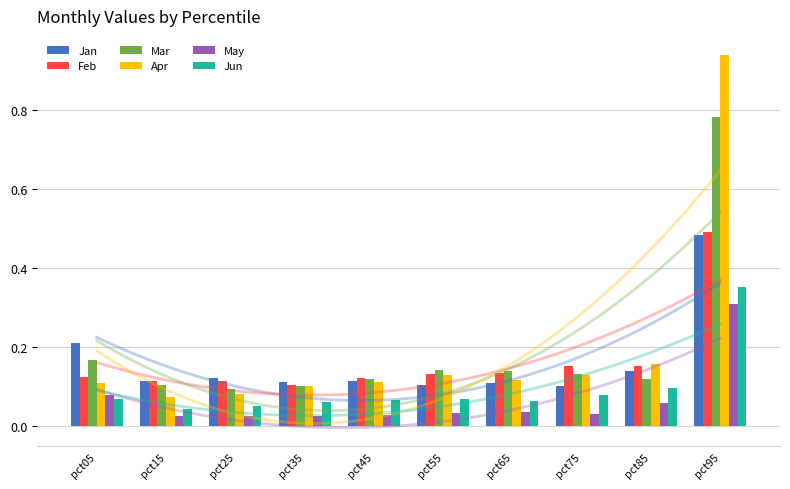

Which series has the largest range (max minus min)?

Apr